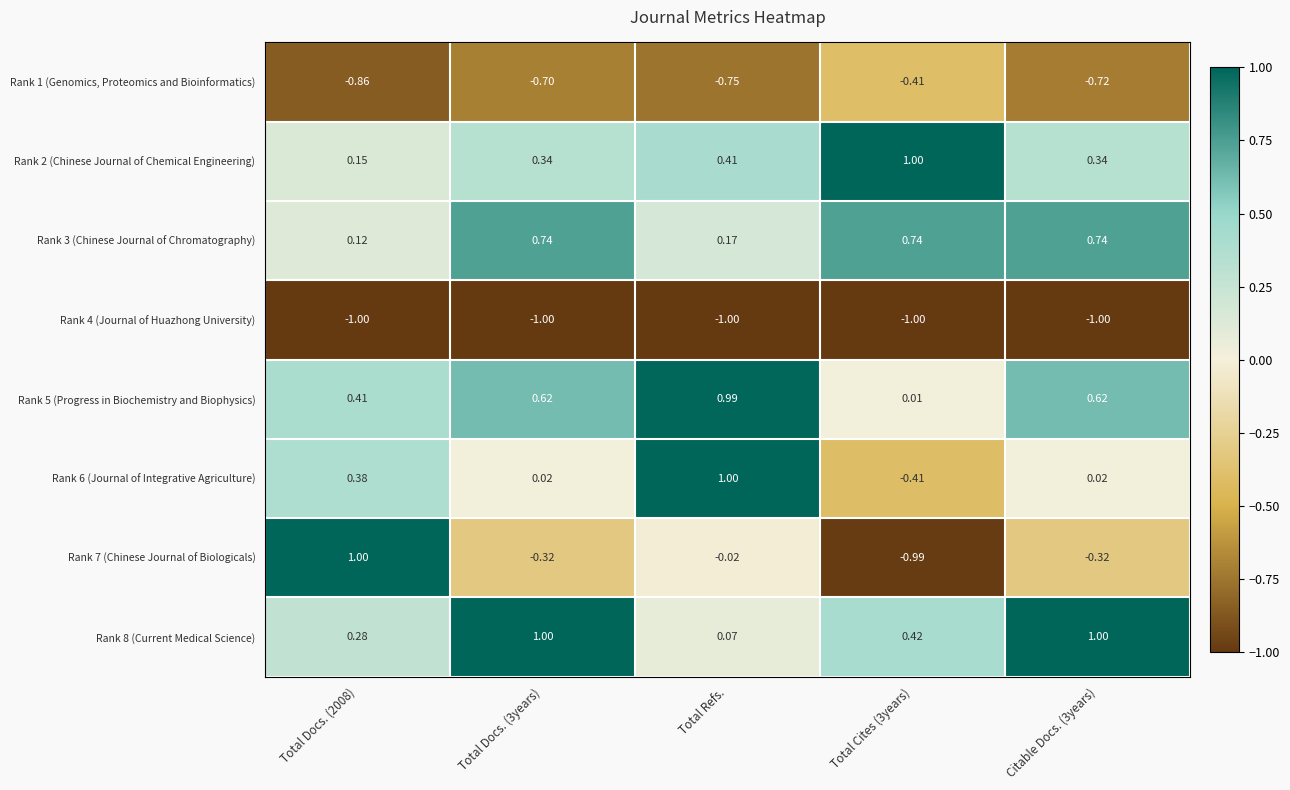

Count the number of categories in the chart.

5